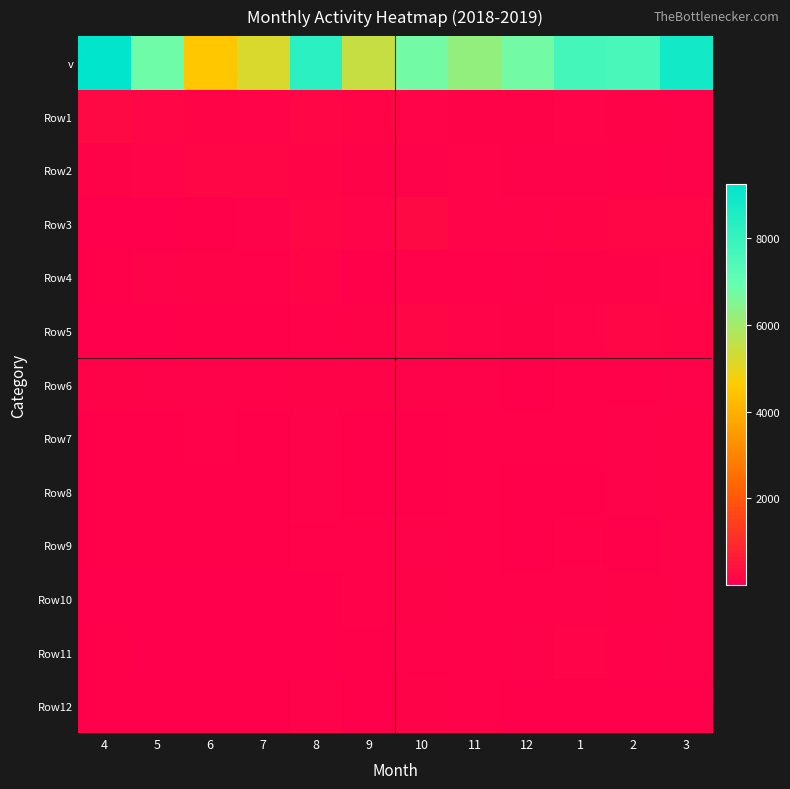

What is the difference between the highest and lowest values at 6?

4514